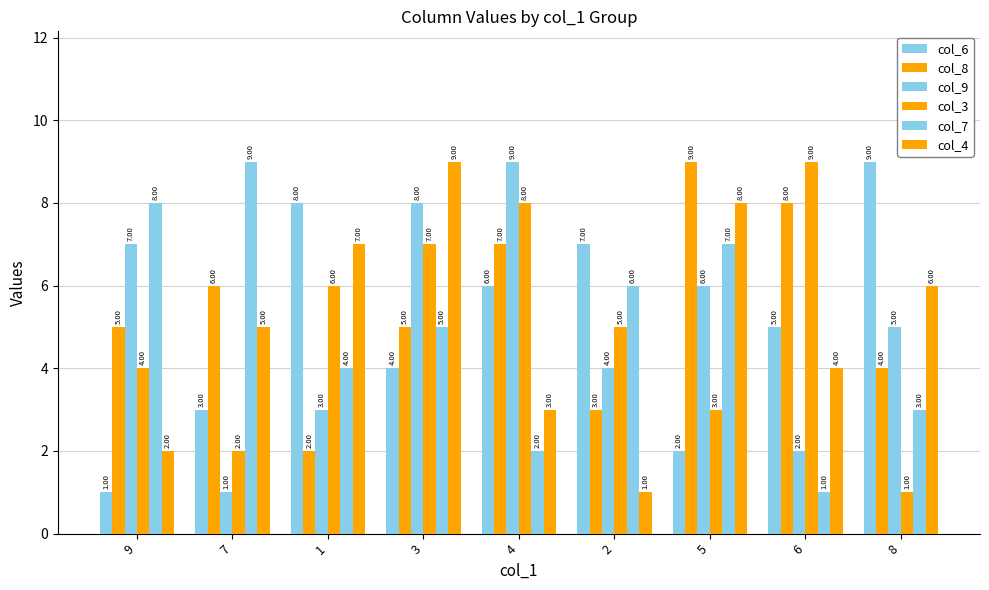

Reading right to left, what are all the values shown in this chart?

col_6: 8=9	6=5	5=2	2=7	4=6	3=4	1=8	7=3	9=1
col_8: 8=4	6=8	5=9	2=3	4=7	3=5	1=2	7=6	9=5
col_9: 8=5	6=2	5=6	2=4	4=9	3=8	1=3	7=1	9=7
col_3: 8=1	6=9	5=3	2=5	4=8	3=7	1=6	7=2	9=4
col_7: 8=3	6=1	5=7	2=6	4=2	3=5	1=4	7=9	9=8
col_4: 8=6	6=4	5=8	2=1	4=3	3=9	1=7	7=5	9=2